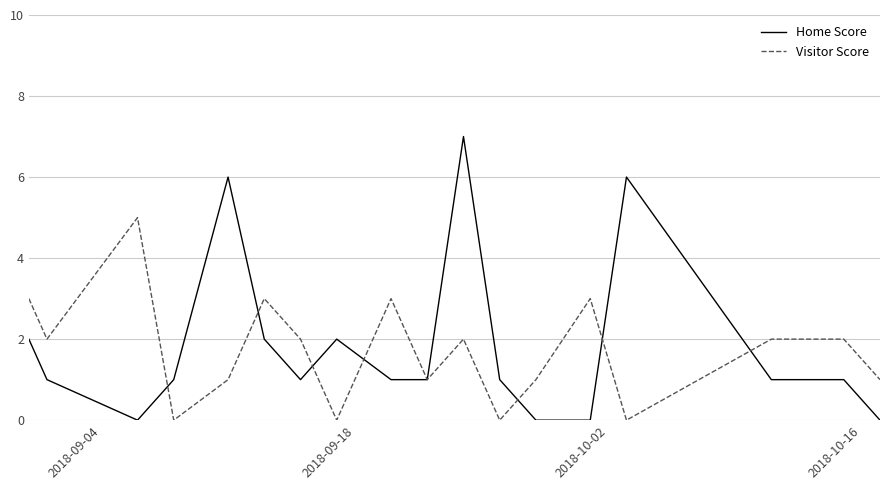

Which series has the widest spread of values?

Home Score